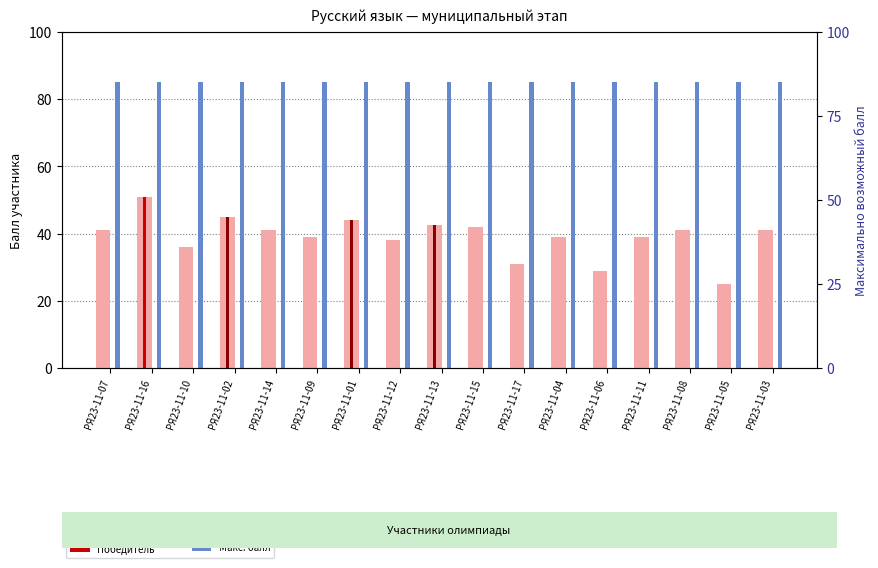

What is the difference between the second highest and second lowest values in the Балл участника series?

16.0